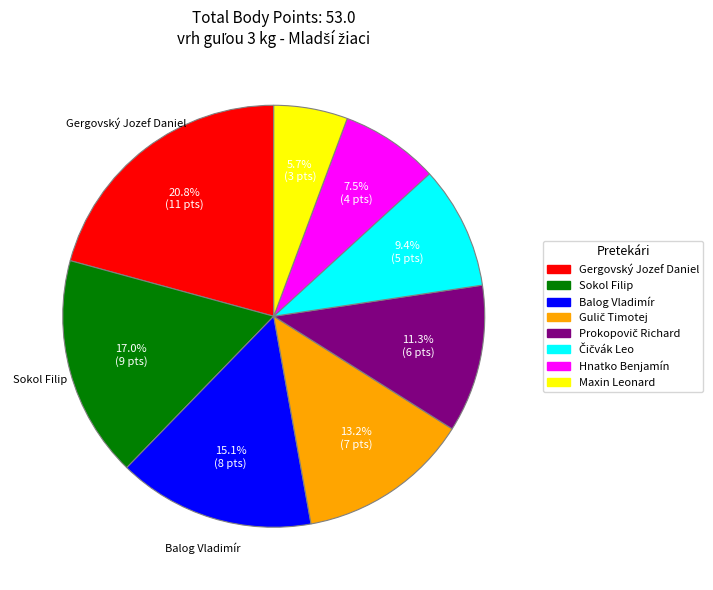

Count the number of slices in the pie.

8